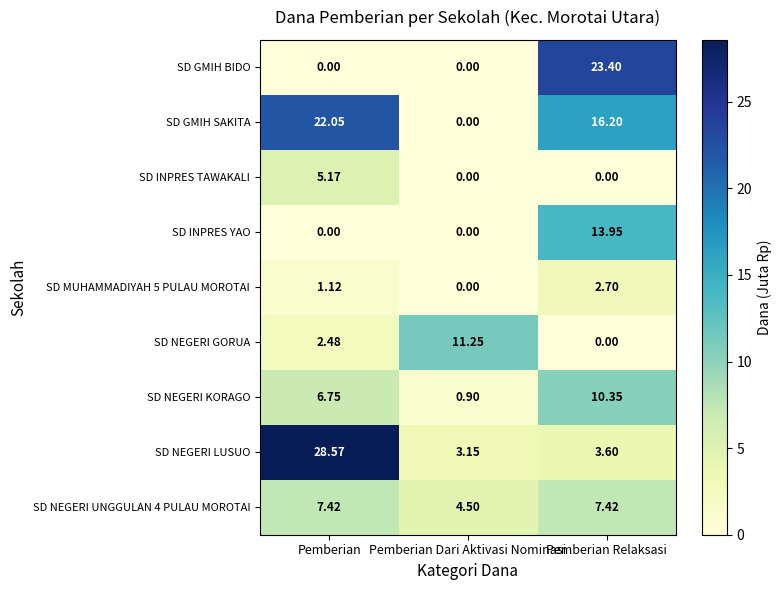

Where is SD NEGERI GORUA nearest to the value 5?

Pemberian